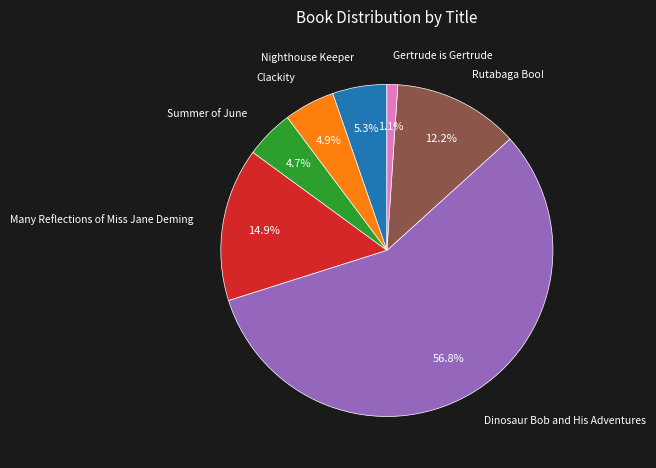

Does any single category account for the majority?

Yes